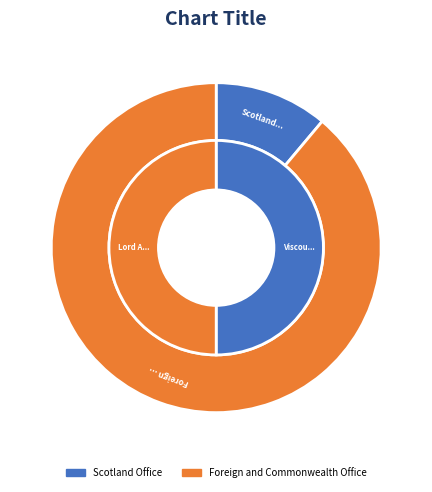

To the nearest percent, what portion does Scotland Office represent?

11%